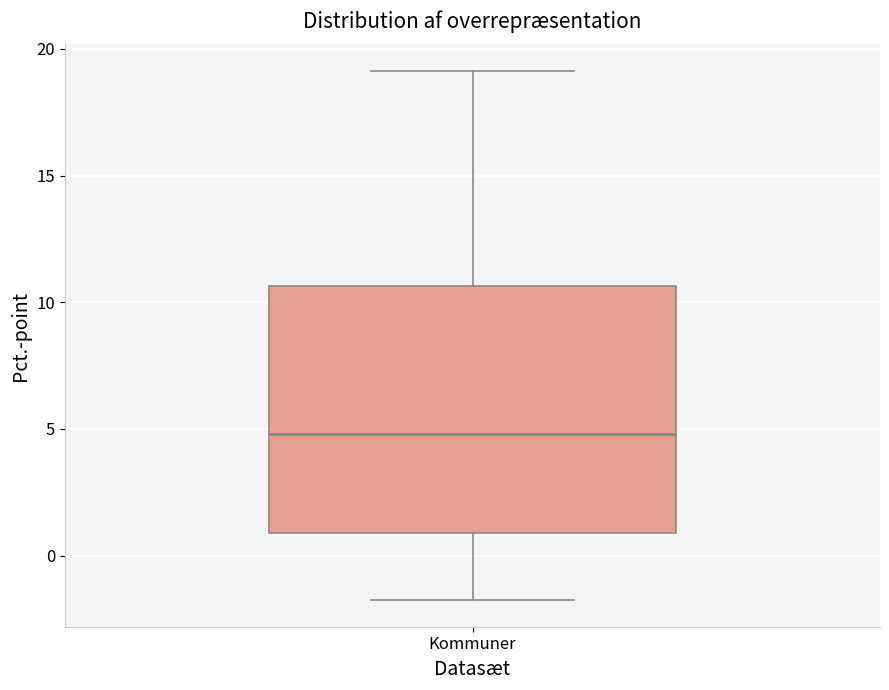

Read this box plot against the y-axis: the position of the median line, the range covered by the box, and the ends of both whiskers. The values are not printed on the chart, so give them approximately, as read against the axis.

median 5.0, box 1.0 to 10.5, whiskers -2.0 to 19.0